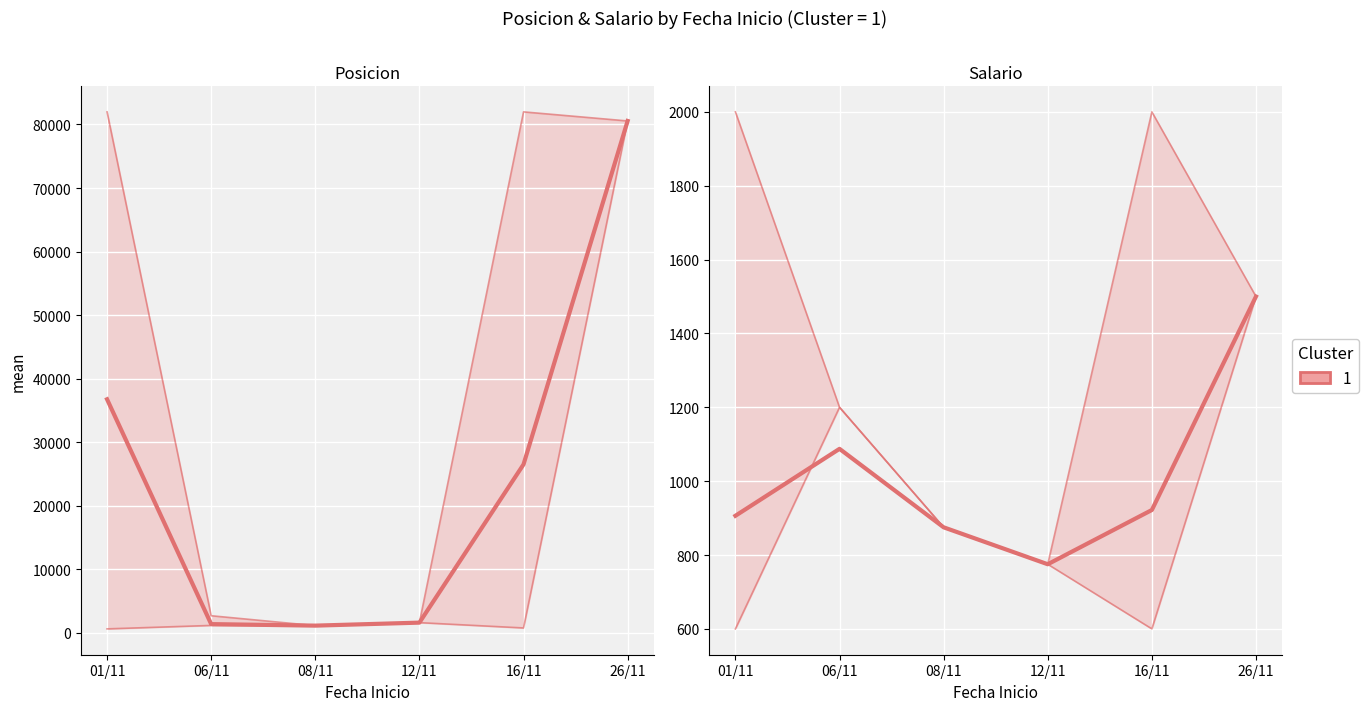

Is it true that the value at 16/11/2018 is 126804?

False